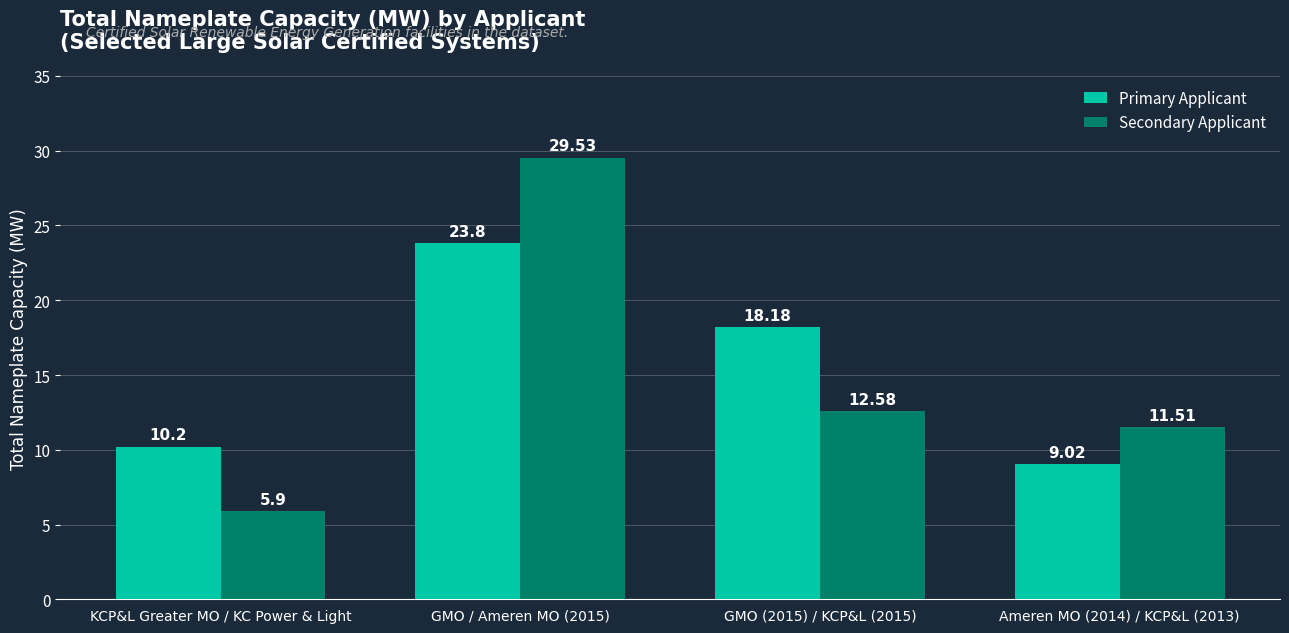

At which category is the sum across all series the highest?

GMO / Ameren MO (2015)